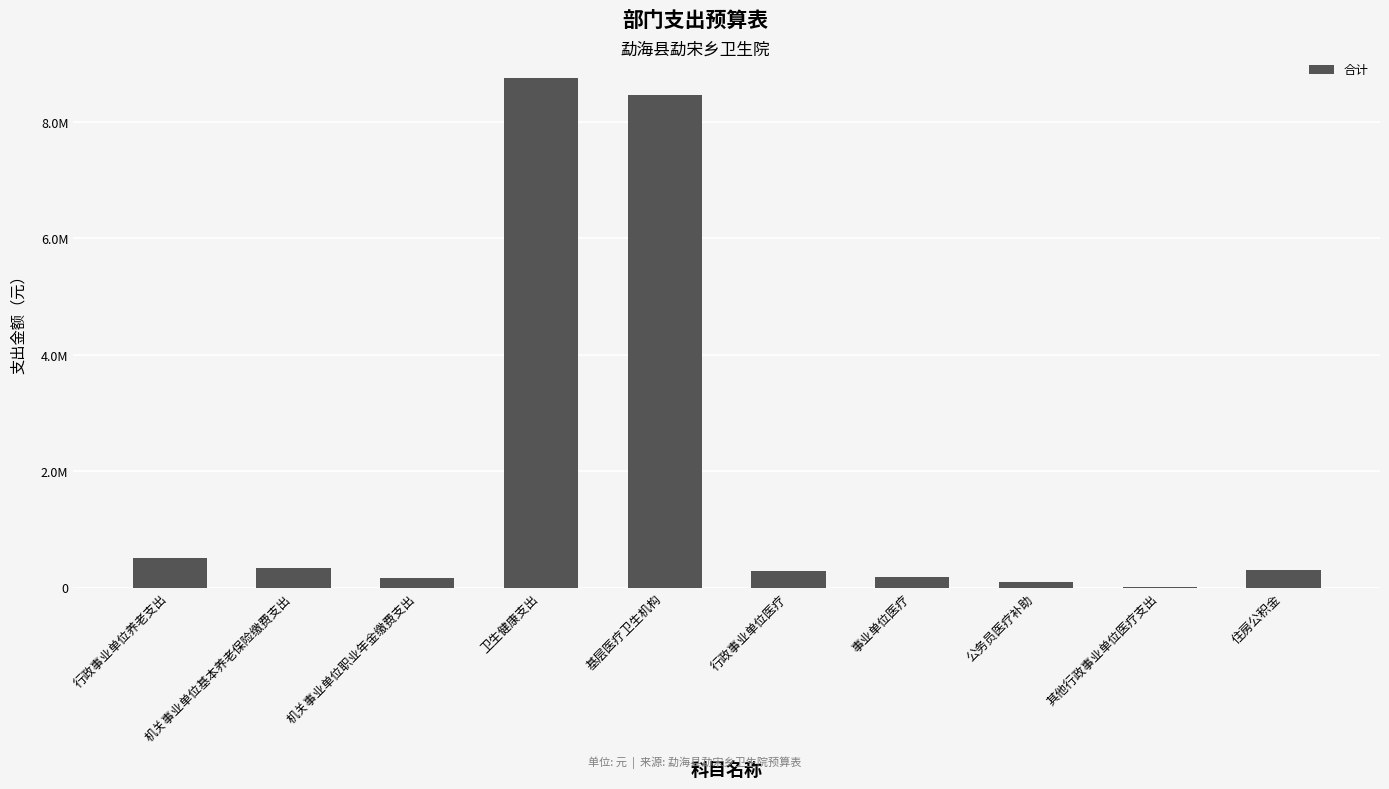

What is the average value?

1913853.5